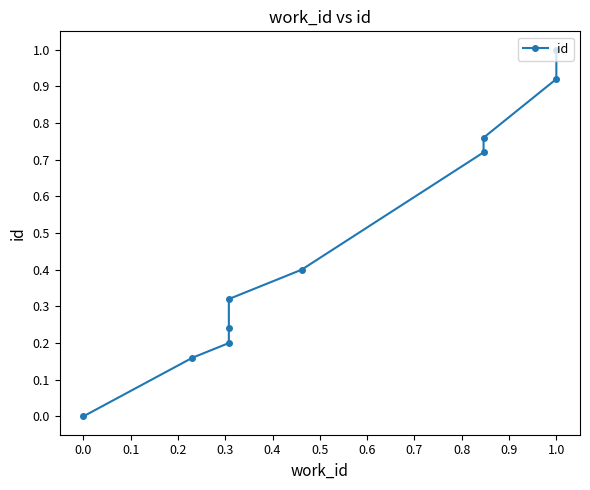

True or false: the data has more than 1 interior local peaks.

False